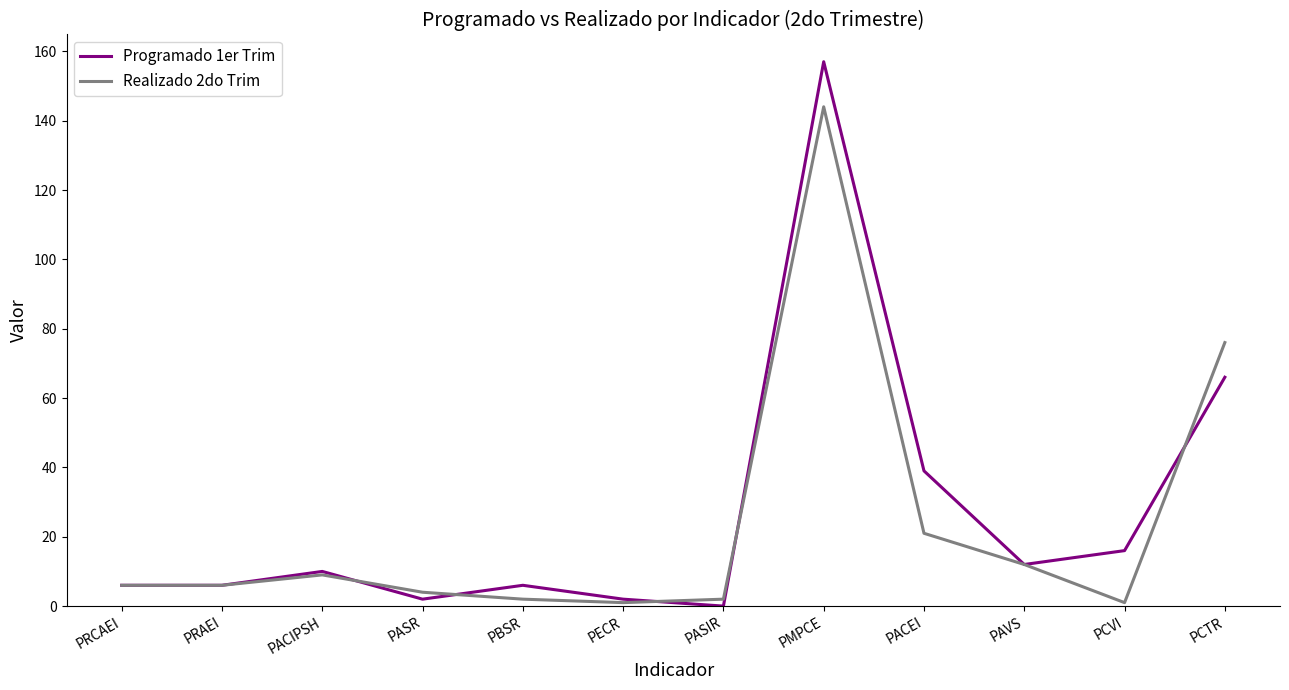

Which series changed the most between PACIPSH and PMPCE?

Programado 1er Trim